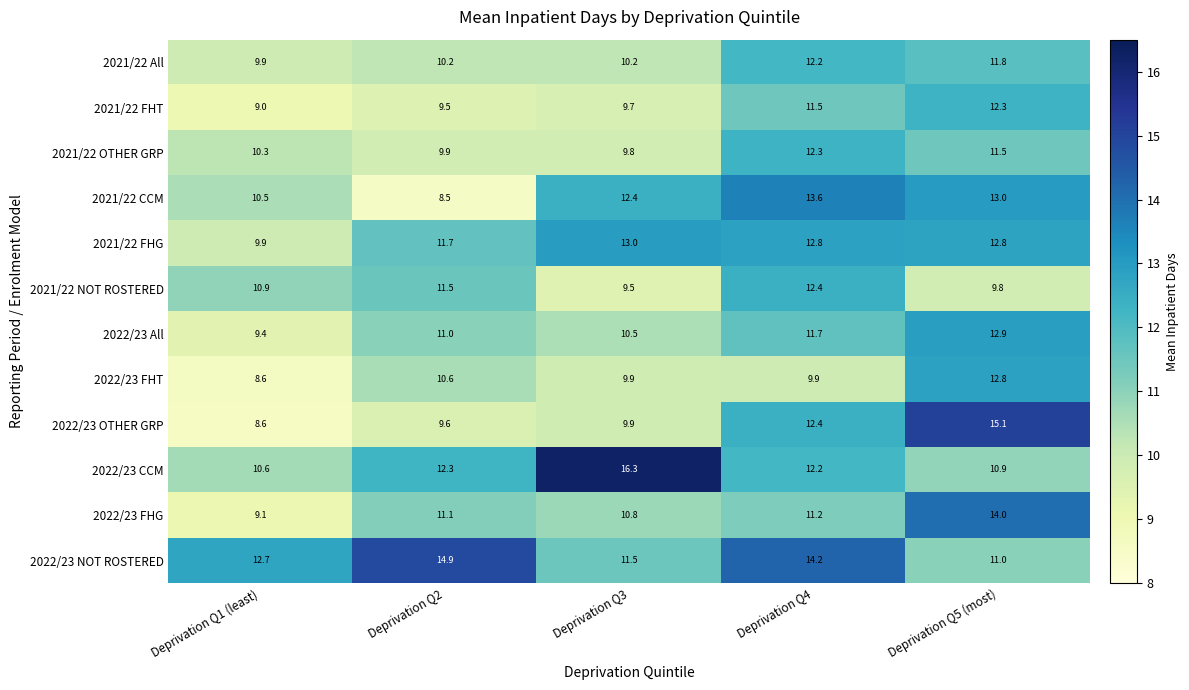

What is the sum of all 2021/22 FHT values?

52.0